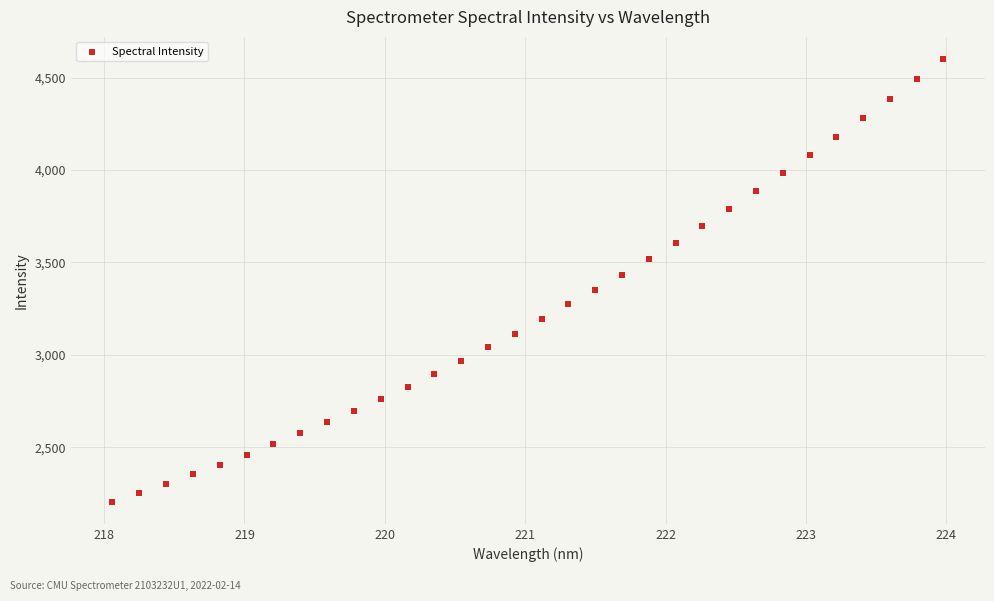

What is the range of Y values (max minus min)?

2395.3